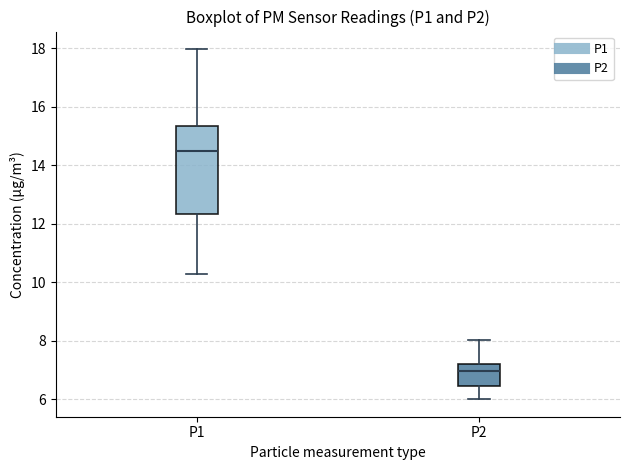

Reading left to right, transcribe this box plot: for each box, give where its median line is, the range the box spans, and where its two whiskers end, as read against the y-axis. The values are not printed on the chart, so give them approximately, as read against the axis.

P1: median 14.4, box 12.4 to 15.4, whiskers 10.4 to 18.0
P2: median 7.0, box 6.4 to 7.2, whiskers 6.0 to 8.0